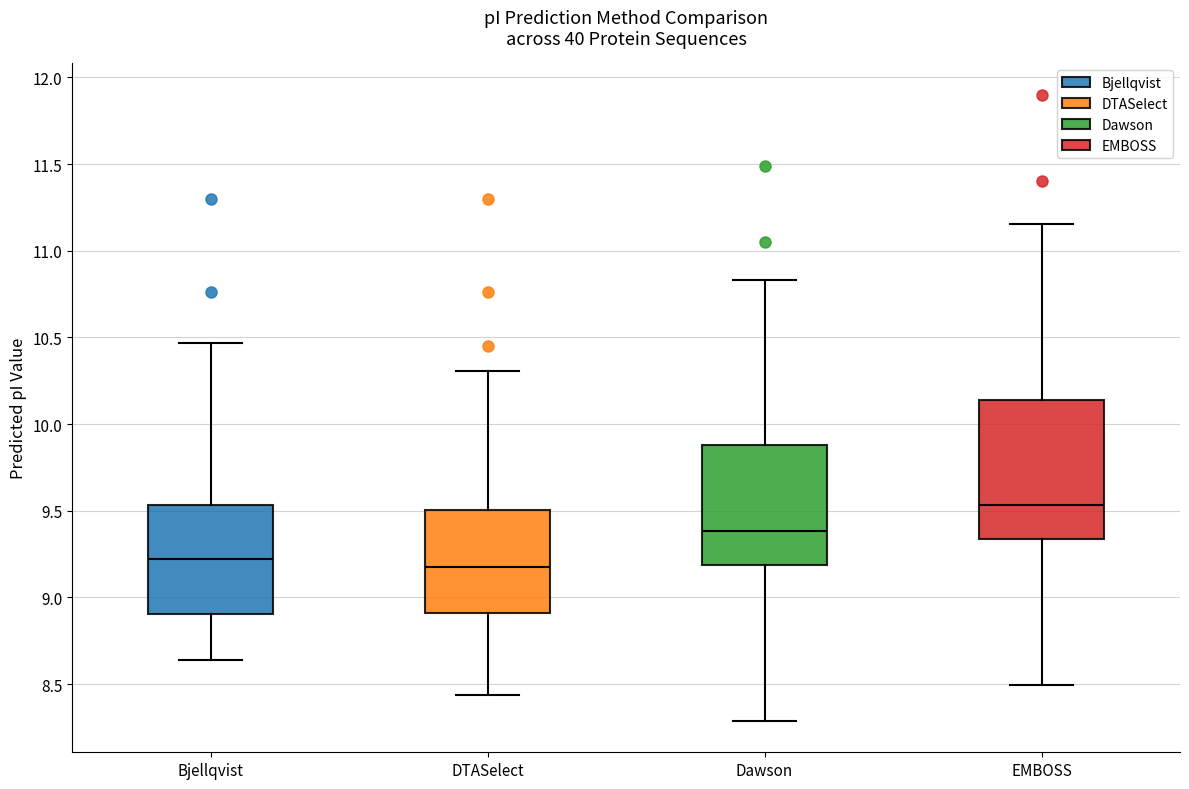

Where does the lower whisker of the box for Dawson end on the y-axis? The values are not printed on the chart, so give them approximately, as read against the axis.

8.30